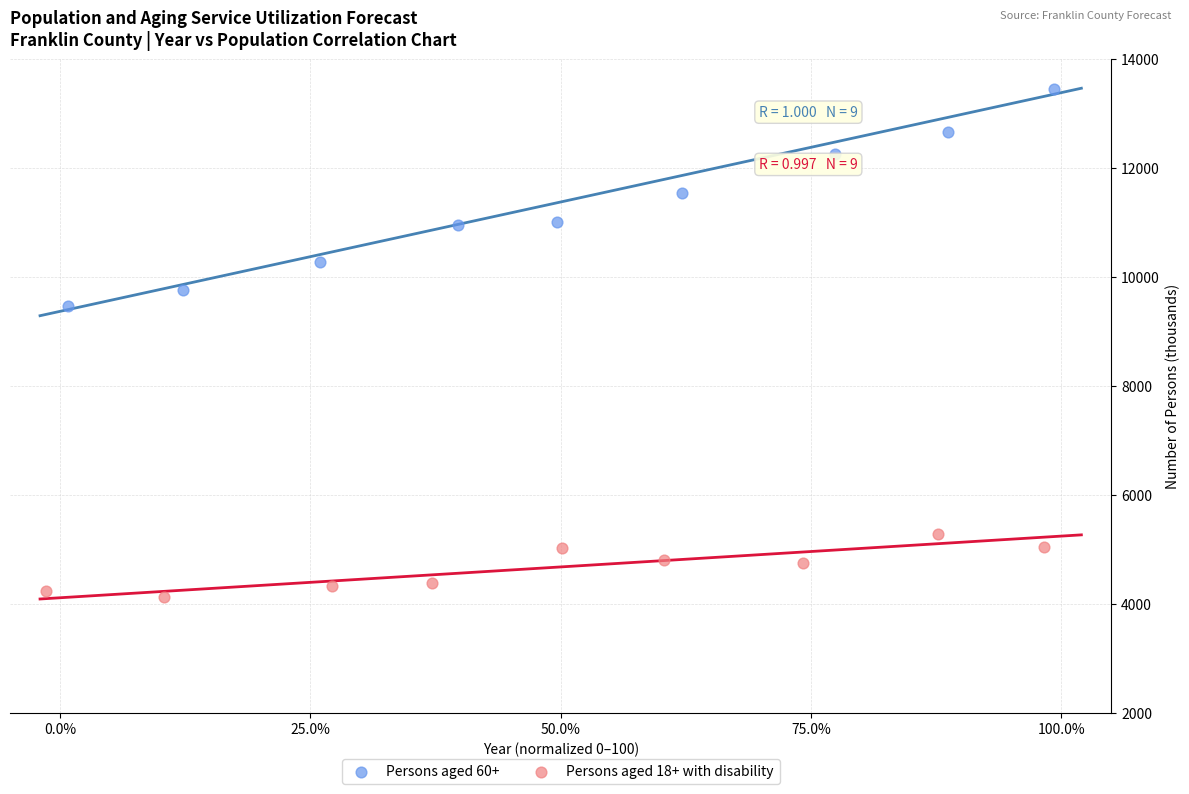

What are all the series names shown in the legend?

Persons aged 60+, Persons aged 18+ with disability